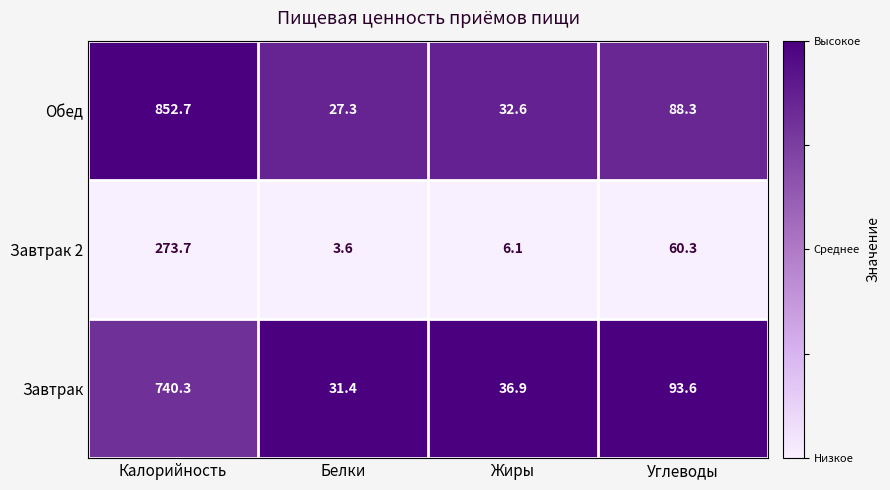

What is the total value across all series at Белки?

62.3